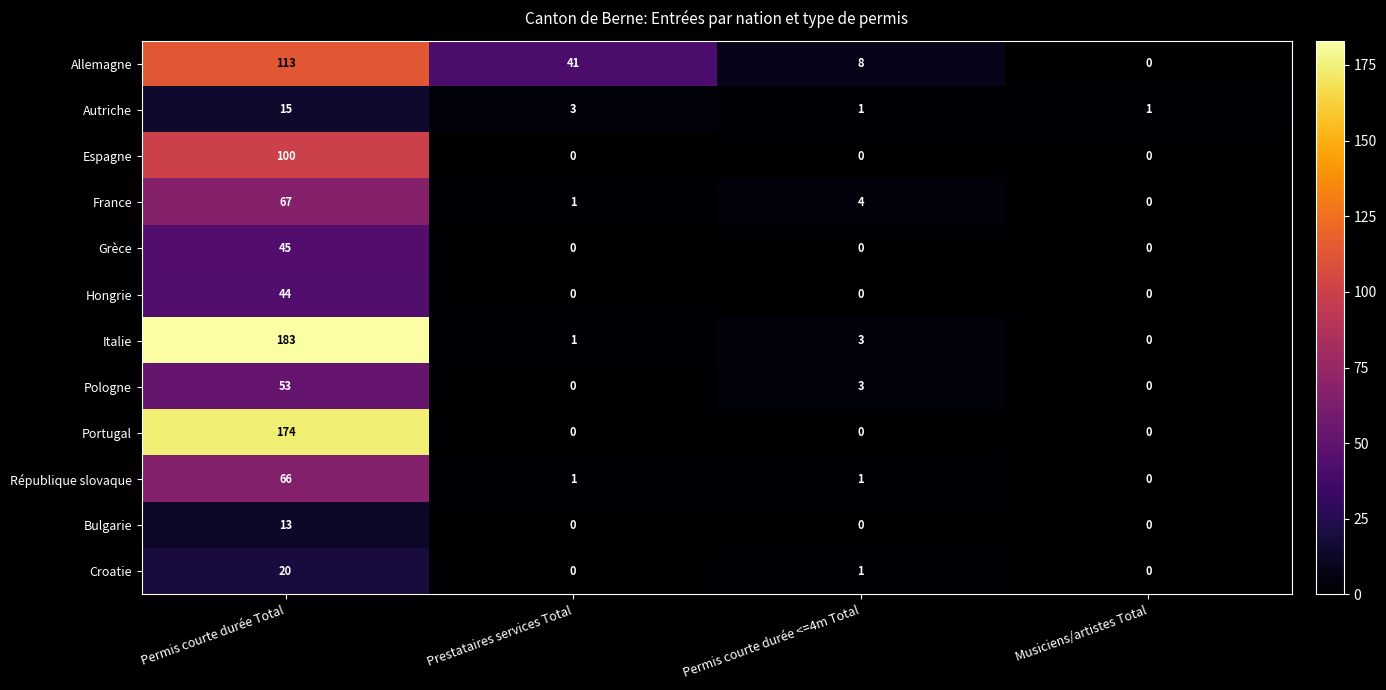

Rank the series by their maximum value, from lowest to highest.

Bulgarie, Autriche, Croatie, Hongrie, Grèce, Pologne, République slovaque, France, Espagne, Allemagne, Portugal, Italie